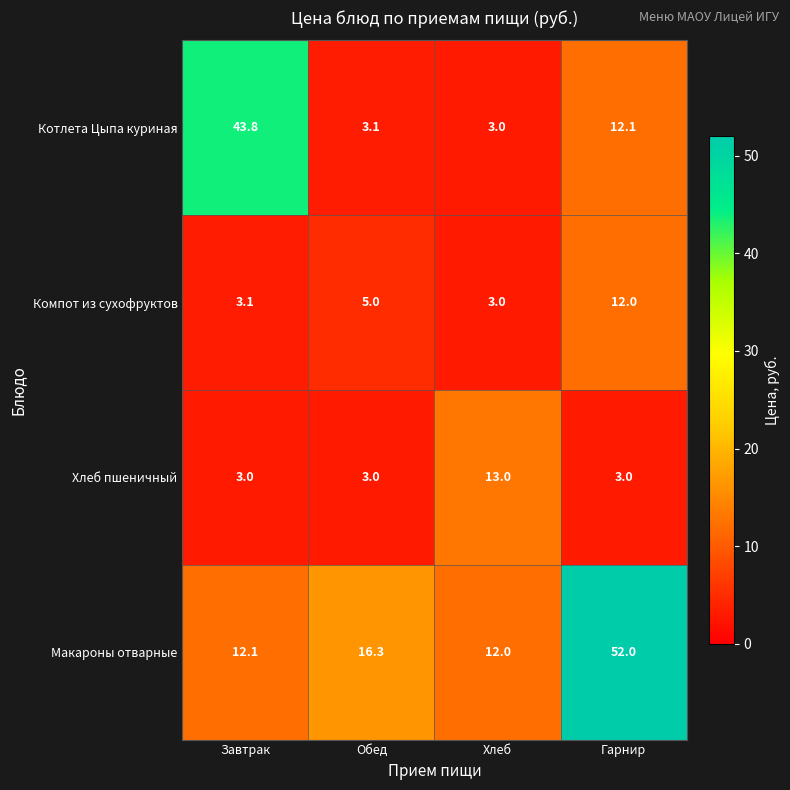

List the series in order of their peak value, highest first.

Макароны отварные, Котлета Цыпа куриная, Хлеб пшеничный, Компот из сухофруктов